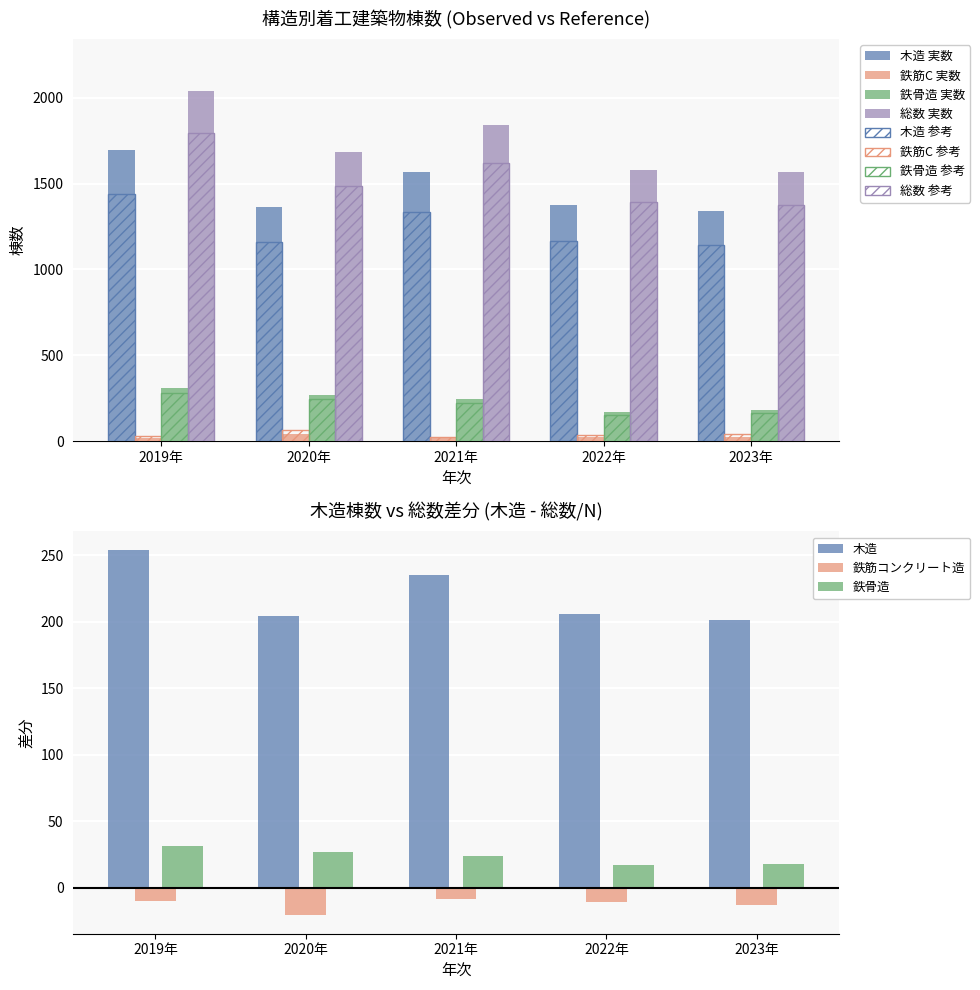

At 2022年, list the series in order from smallest to largest.

鉄筋コンクリート造 棟数, 鉄骨造 棟数, 木造 棟数, 総数 棟数